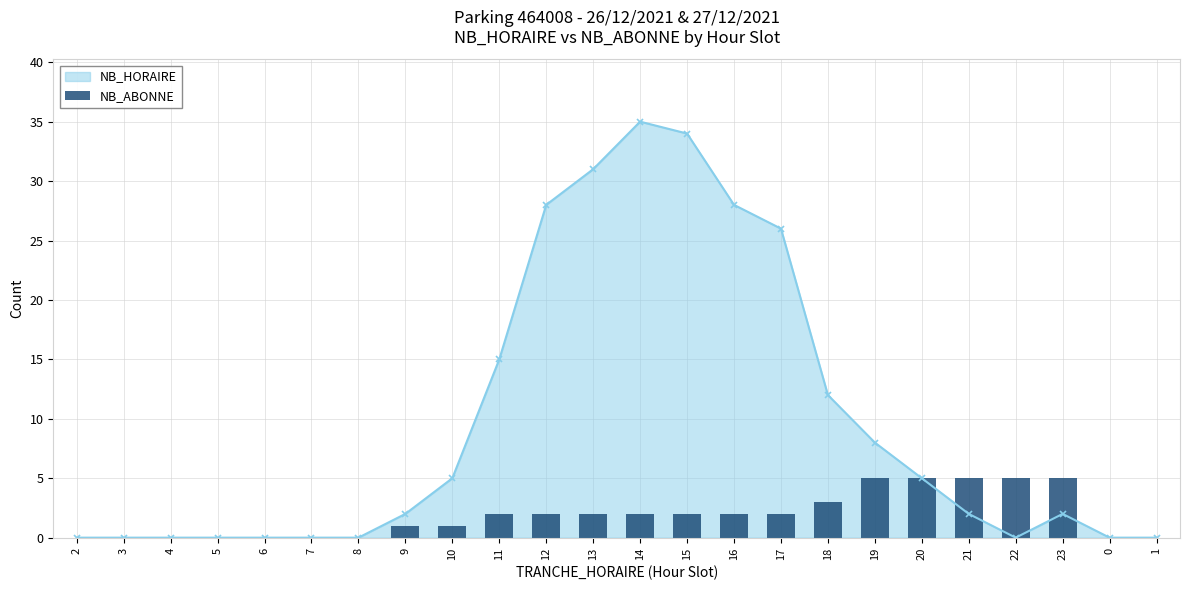

What is the average value?

2